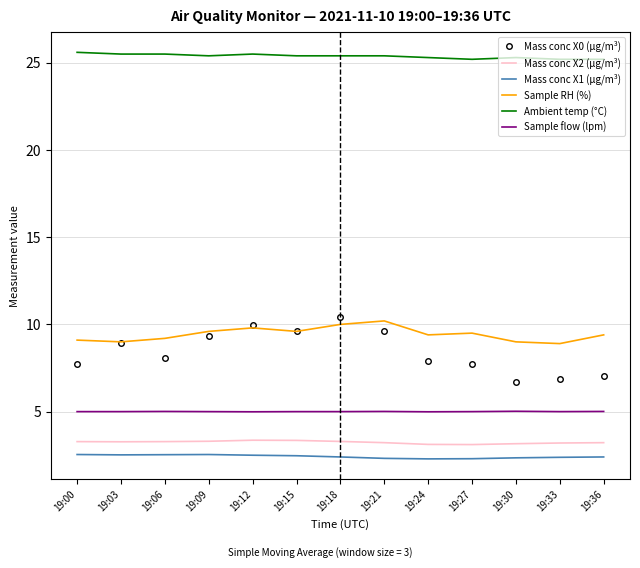

What is the lowest value of the Sample RH (%) series?

8.9